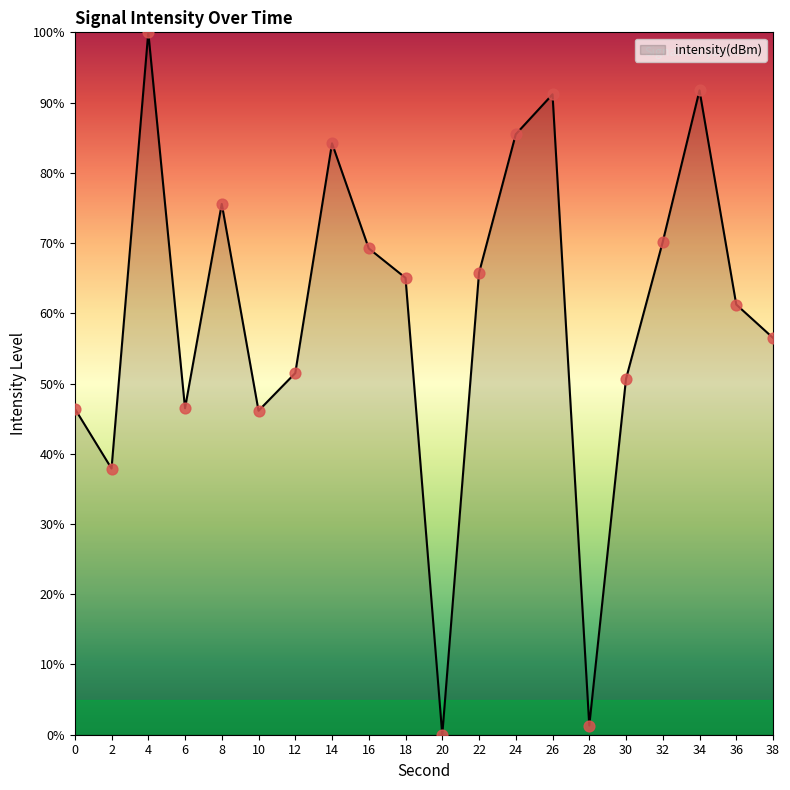

What is the change in value from 6 to 8?

+29.1